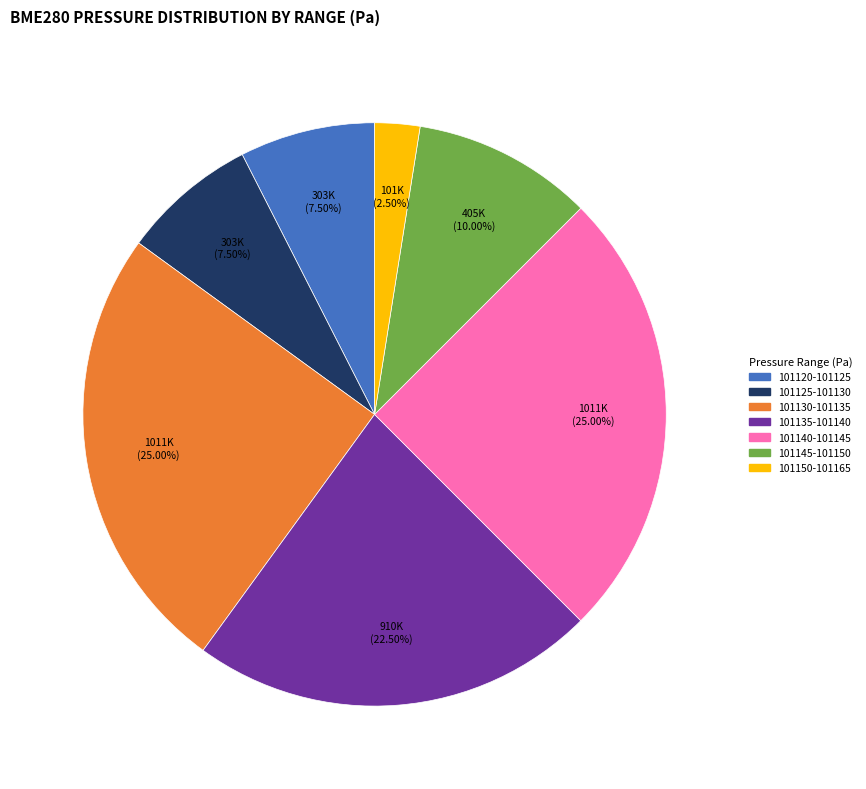

Count the number of slices in the pie.

7